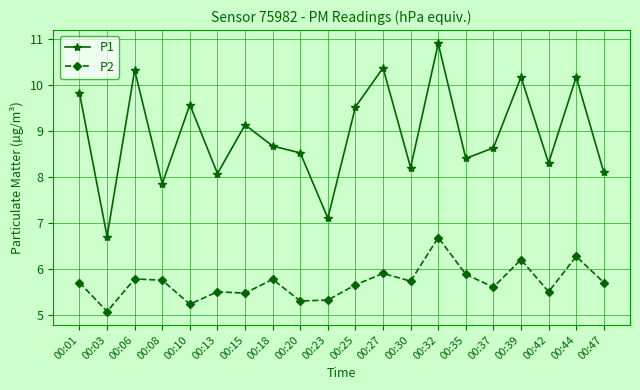

How many lines are shown in the chart?

2